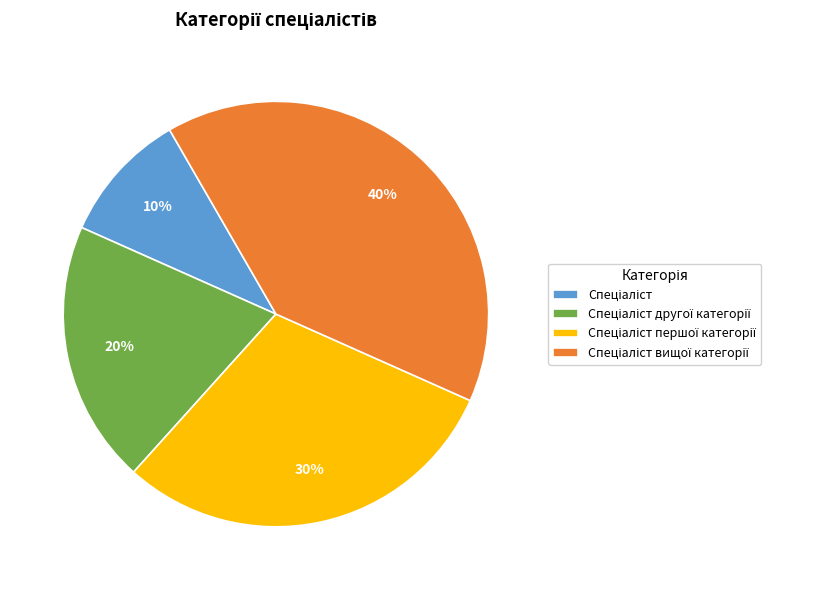

Is there any slice that represents more than half of the pie?

No